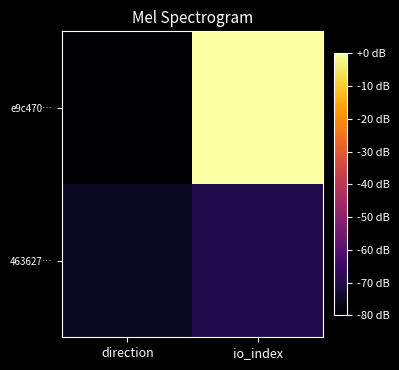

Which series has the largest range (max minus min)?

e9c470…